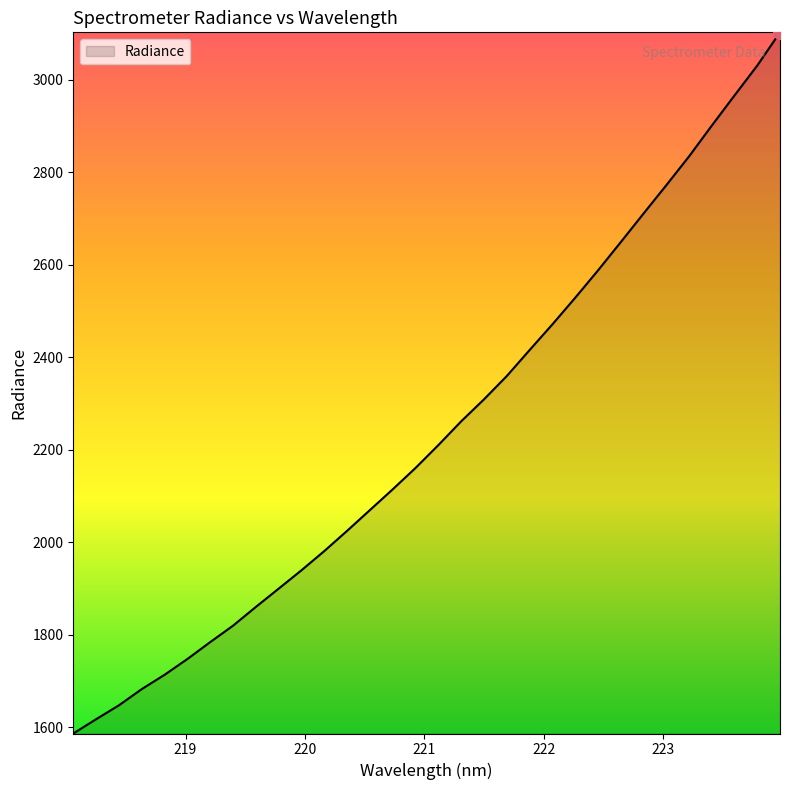

What is the greatest value displayed?

3102.4